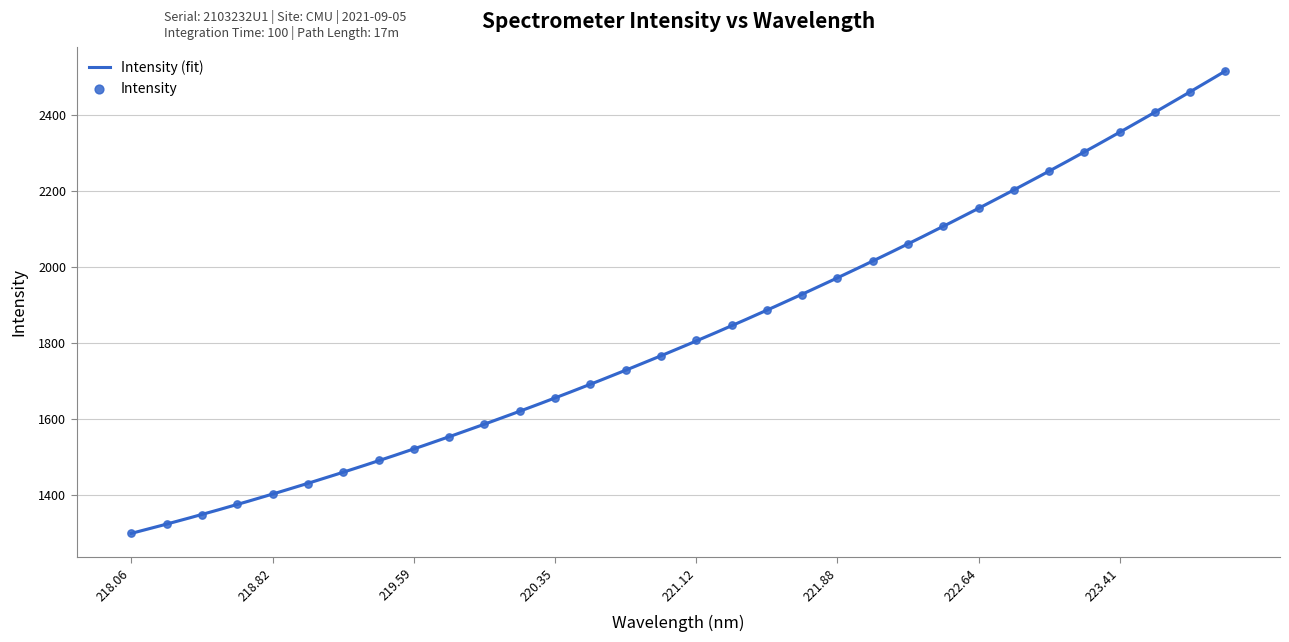

What is the minimum value for Intensity (fit)?

1297.6